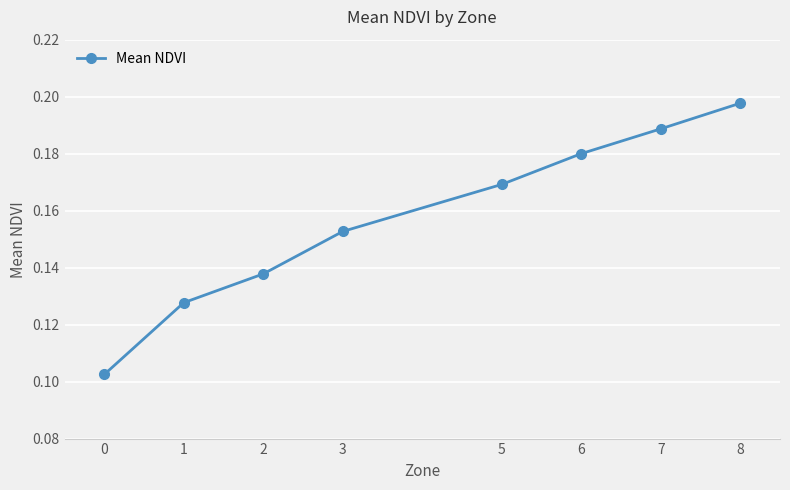

Which has a higher value, 1 or 7?

7